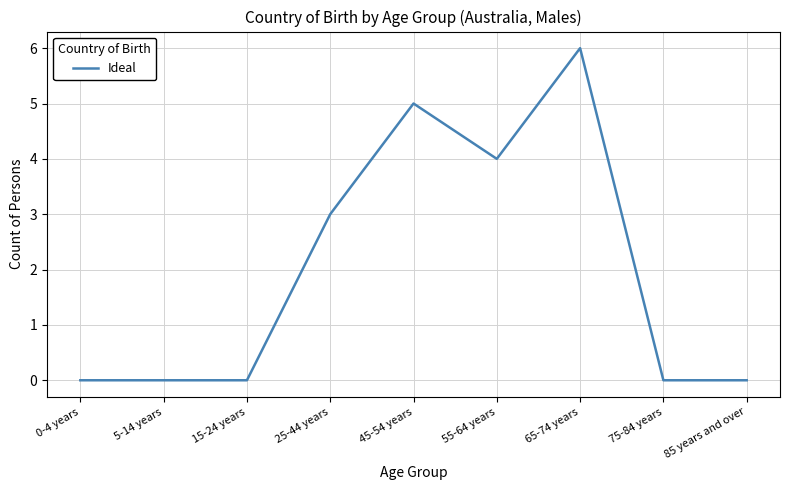

Count the values in the range 0 to 4.

7